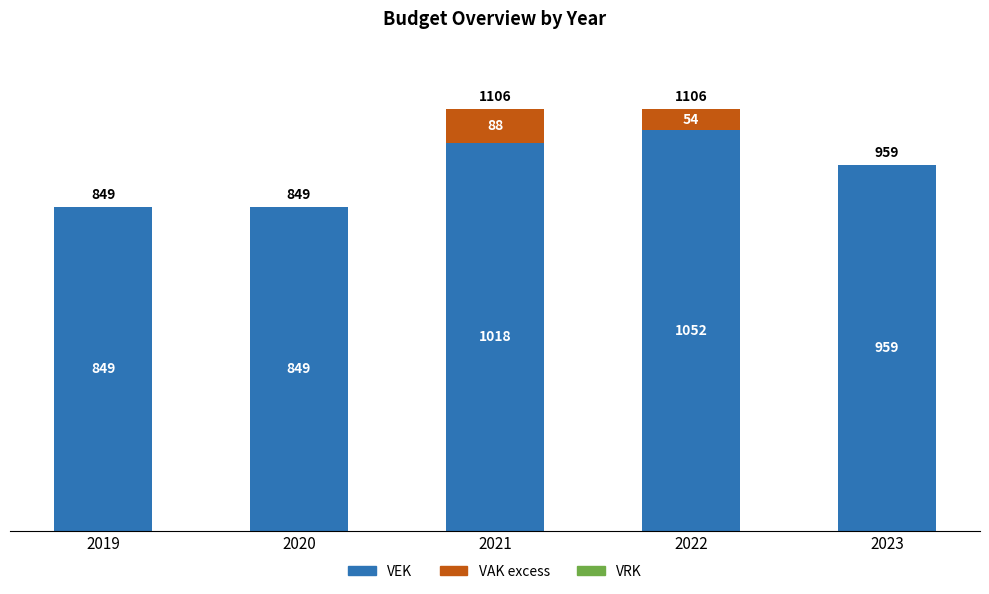

What is the sum of the VEK values at 2022 and 2019?

1901